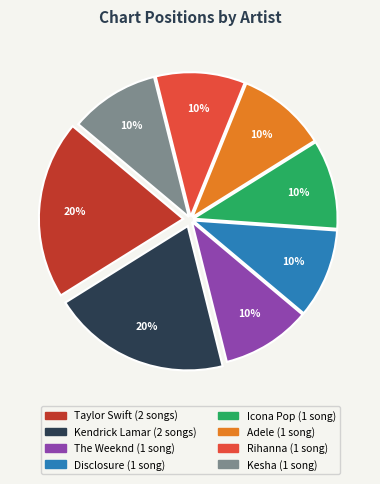

Is Adele the majority of the pie?

No